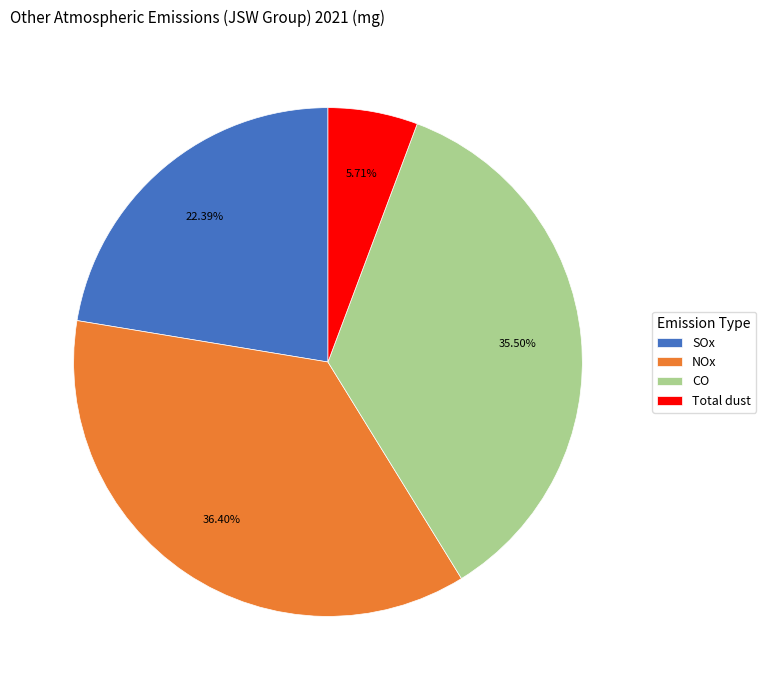

Count the number of slices in the pie.

4